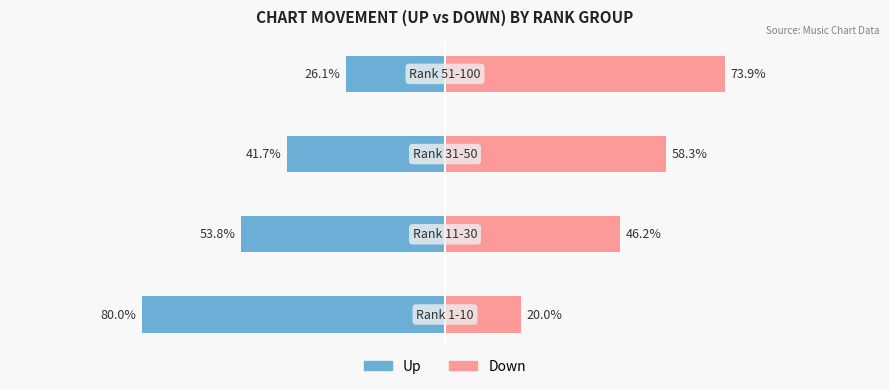

Reading left to right, what are all the values shown in this chart?

up: 0=-80.0	1=-53.8	2=-41.7	3=-26.1
down: 0=20.0	1=46.2	2=58.3	3=73.9